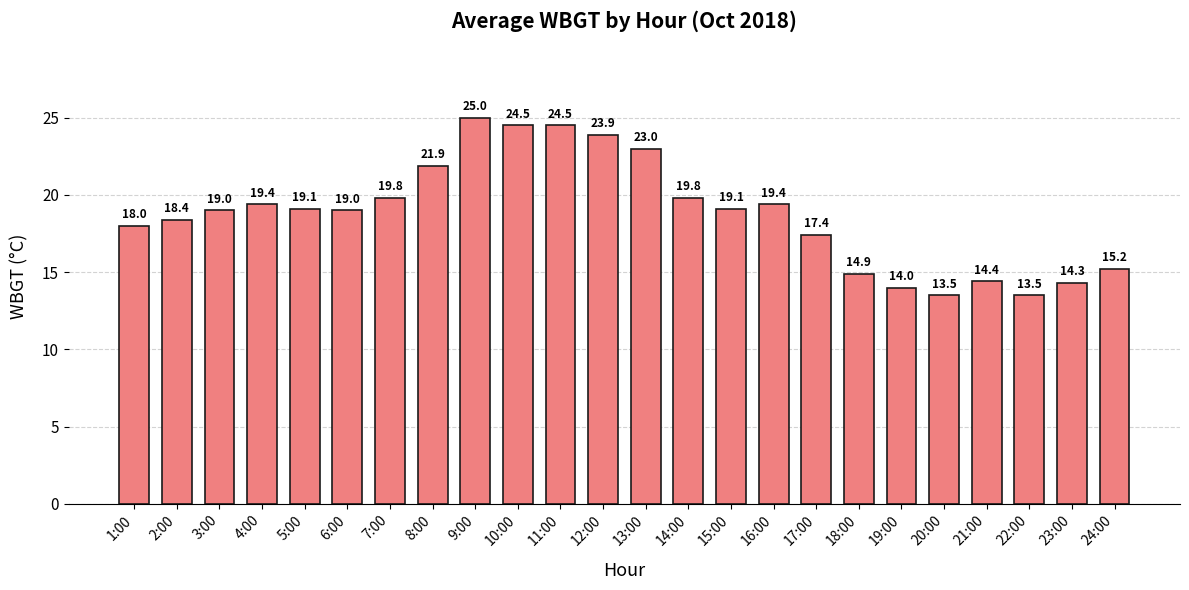

Is it true that the value at 3:00 is 10.6?

False